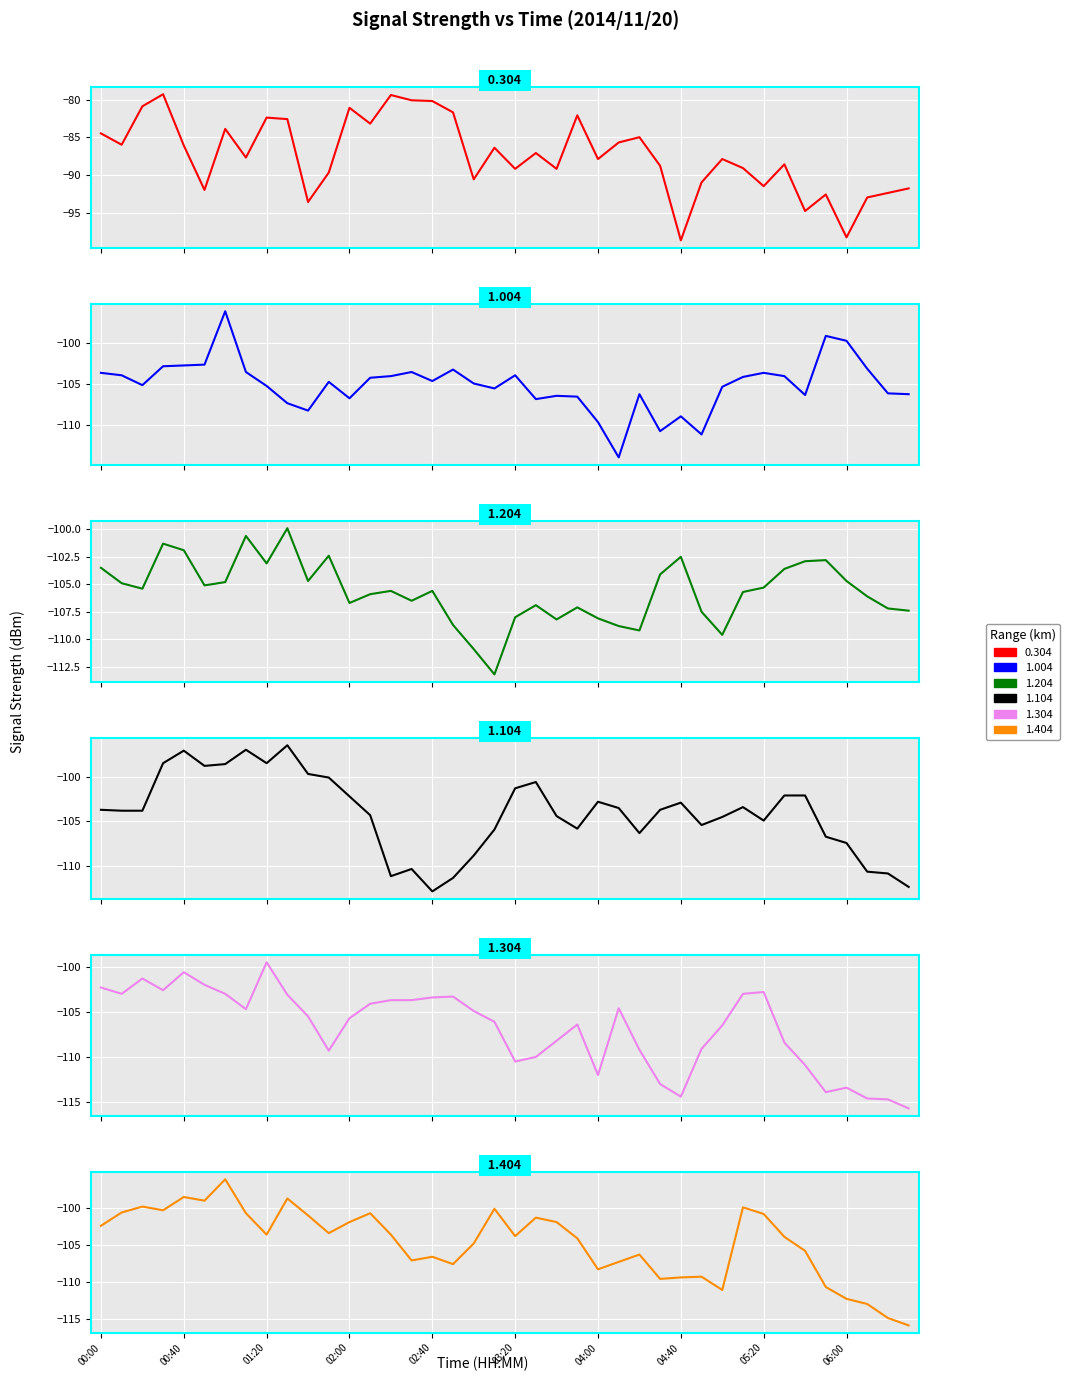

Reading right to left, list all the values displayed in this chart.

0.304: -91.8	-92.4	-93.0	-98.3	-92.6	-94.8	-88.6	-91.5	-89.1	-87.9	-91.0	-98.7	-88.8	-85.0	-85.7	-87.9	-82.1	-89.2	-87.1	-89.2	-86.4	-90.6	-81.7	-80.2	-80.1	-79.4	-83.2	-81.1	-89.7	-93.6	-82.6	-82.4	-87.7	-83.9	-92.0	-86.1	-79.3	-80.9	-86.0	-84.5
1.004: -106.2	-106.1	-103.1	-99.7	-99.1	-106.3	-104.0	-103.6	-104.1	-105.3	-111.1	-108.9	-110.7	-106.2	-113.9	-109.6	-106.5	-106.4	-106.8	-103.9	-105.5	-104.9	-103.2	-104.6	-103.5	-104.0	-104.2	-106.7	-104.7	-108.2	-107.3	-105.2	-103.5	-96.1	-102.6	-102.7	-102.8	-105.1	-103.9	-103.6
1.204: -107.4	-107.2	-106.1	-104.7	-102.8	-102.9	-103.6	-105.3	-105.7	-109.6	-107.5	-102.5	-104.1	-109.2	-108.8	-108.1	-107.1	-108.2	-106.9	-108.0	-113.2	-110.9	-108.7	-105.6	-106.5	-105.6	-105.9	-106.7	-102.4	-104.7	-99.9	-103.1	-100.6	-104.8	-105.1	-101.9	-101.3	-105.4	-104.9	-103.5
1.104: -112.3	-110.8	-110.6	-107.4	-106.7	-102.1	-102.1	-104.9	-103.4	-104.5	-105.4	-102.9	-103.7	-106.3	-103.5	-102.8	-105.8	-104.4	-100.6	-101.3	-105.9	-108.8	-111.3	-112.8	-110.3	-111.1	-104.3	-102.2	-100.1	-99.7	-96.5	-98.5	-97.0	-98.6	-98.8	-97.1	-98.5	-103.8	-103.8	-103.7
1.304: -115.7	-114.7	-114.6	-113.4	-113.9	-110.9	-108.4	-102.8	-103.0	-106.5	-109.1	-114.4	-113.0	-109.2	-104.6	-112.0	-106.4	-108.2	-110.0	-110.5	-106.1	-104.9	-103.3	-103.4	-103.7	-103.7	-104.1	-105.7	-109.3	-105.5	-103.1	-99.5	-104.7	-103.0	-102.0	-100.6	-102.6	-101.3	-103.0	-102.3
1.404: -115.9	-114.9	-113.0	-112.3	-110.7	-105.8	-103.9	-100.8	-99.9	-111.1	-109.3	-109.4	-109.6	-106.3	-107.3	-108.3	-104.1	-101.9	-101.3	-103.8	-100.1	-104.8	-107.6	-106.6	-107.1	-103.6	-100.7	-101.9	-103.4	-101.0	-98.7	-103.6	-100.7	-96.1	-99.0	-98.5	-100.3	-99.8	-100.6	-102.4